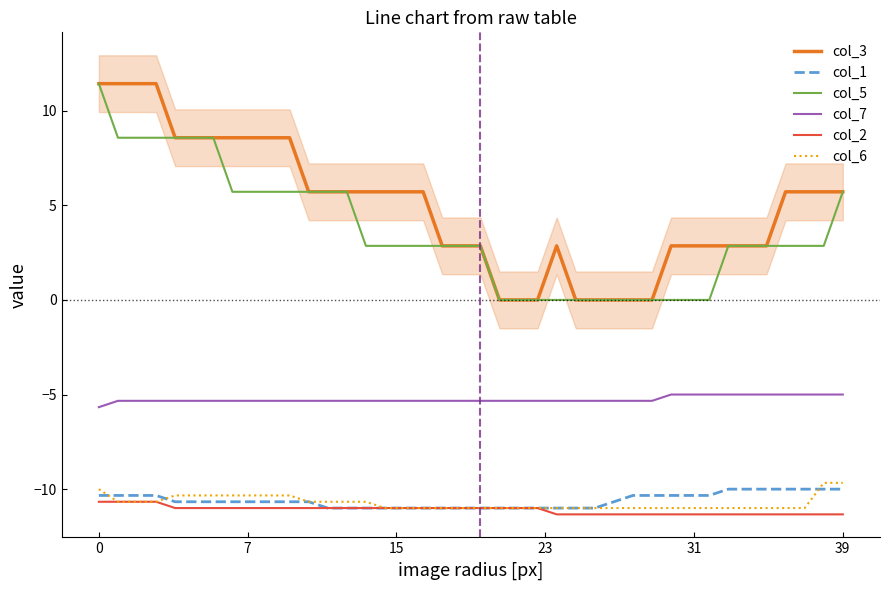

How many data points in col_6 are above -11?

17